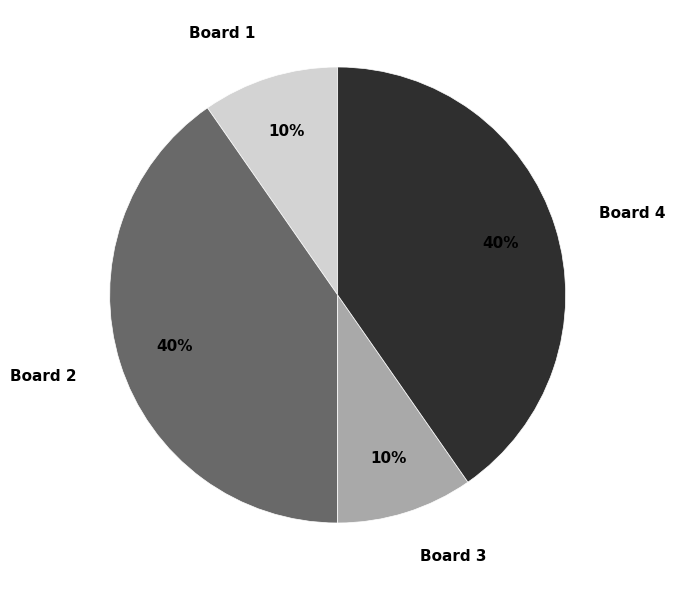

The Board 1 slice represents 20% of the pie. True or false?

False